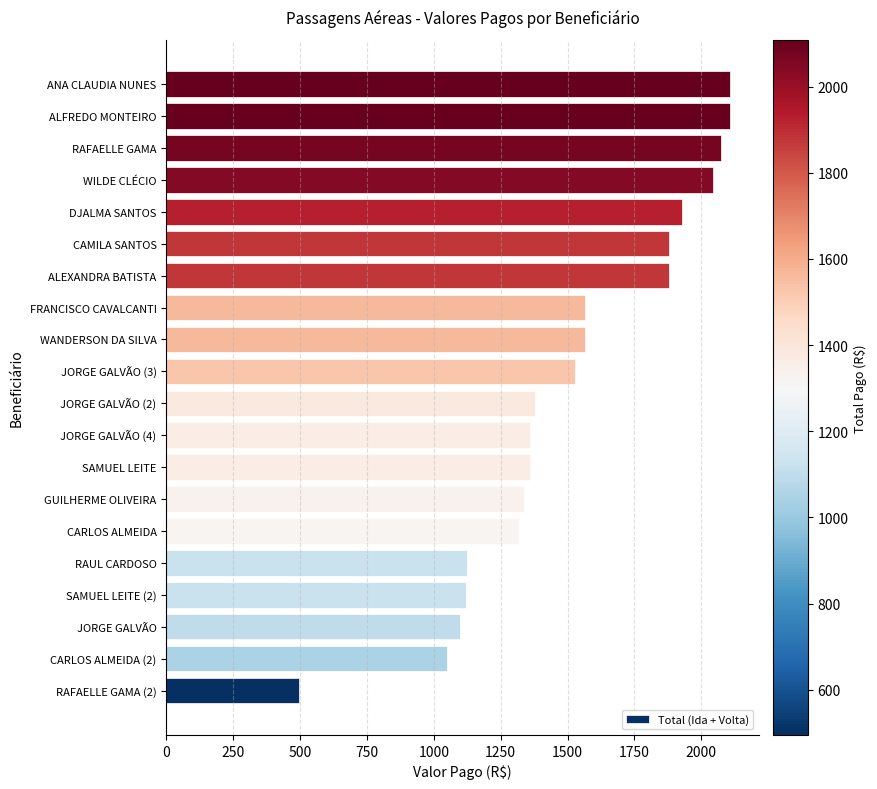

What is the average value?

1515.9